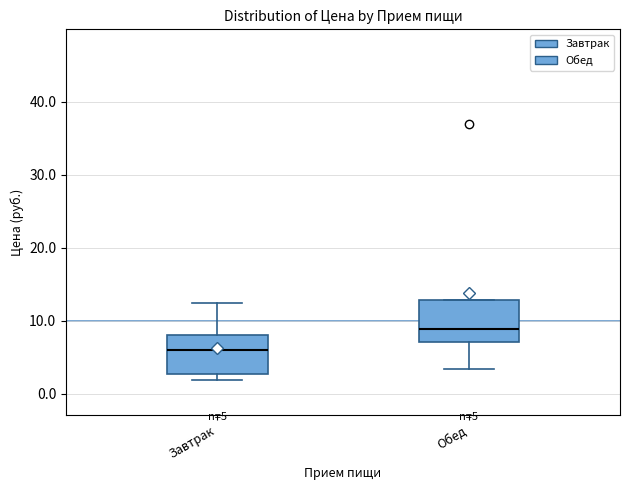

Which box has the lowest median line?

Завтрак